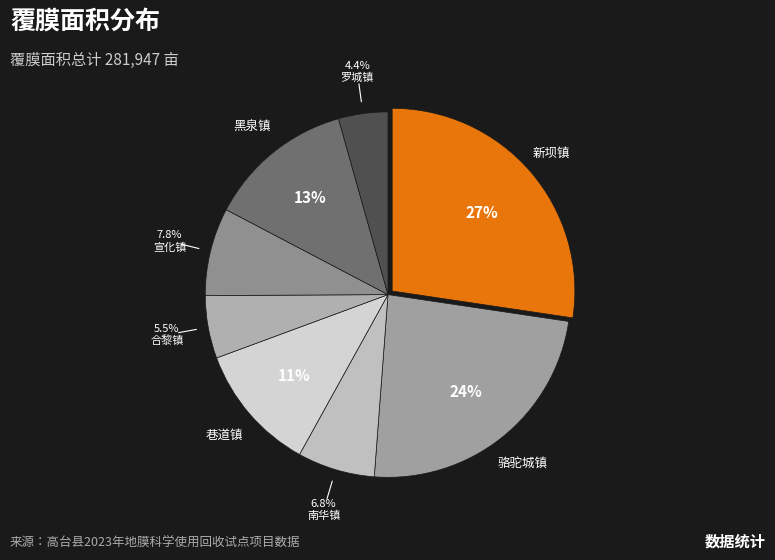

What is the smallest slice in the pie chart?

罗城镇